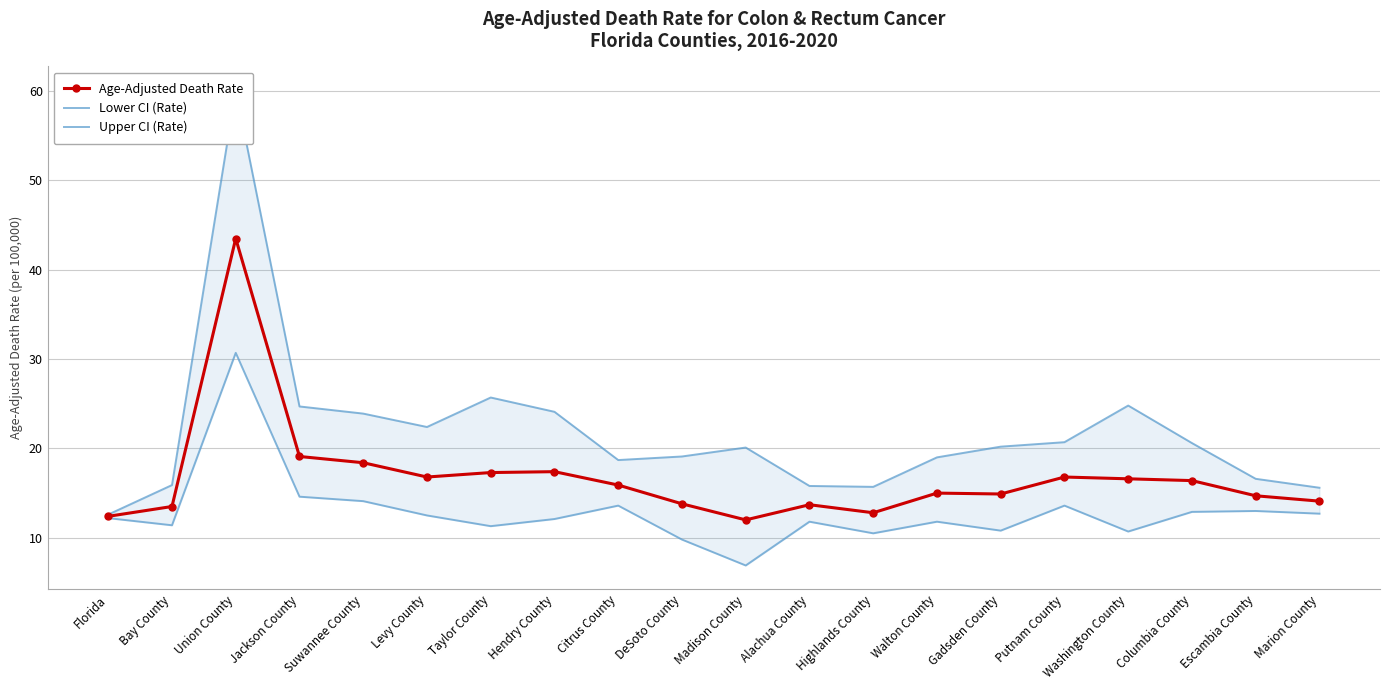

How many lines are shown in the chart?

3